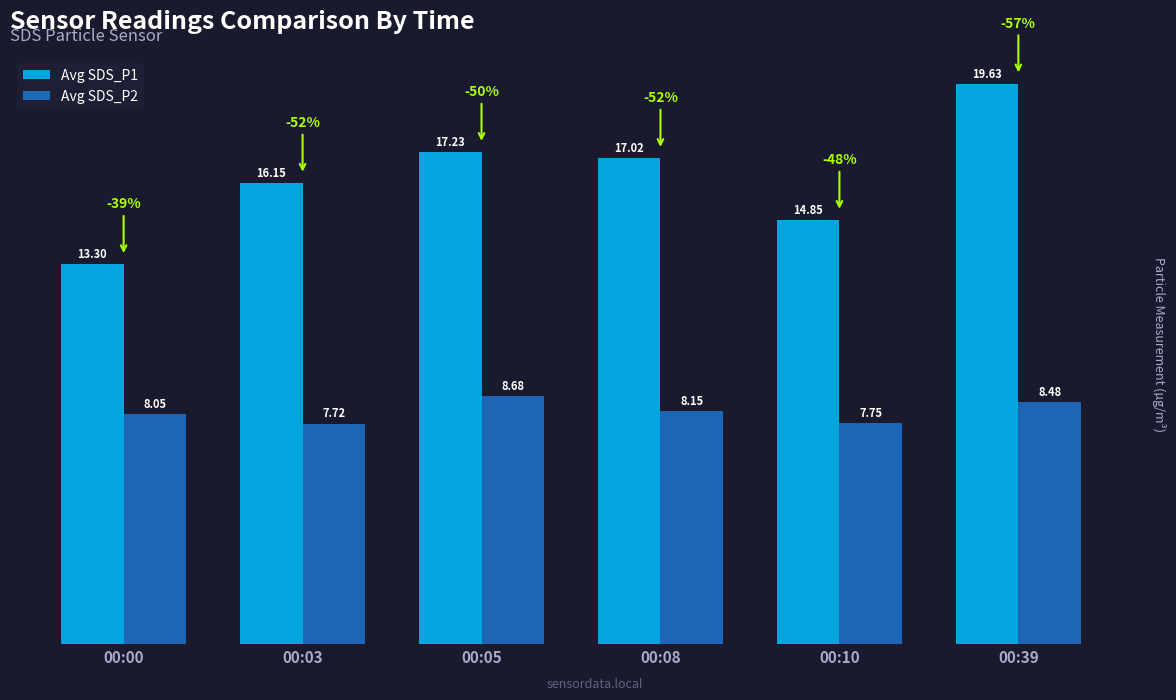

Are the bars horizontal?

No